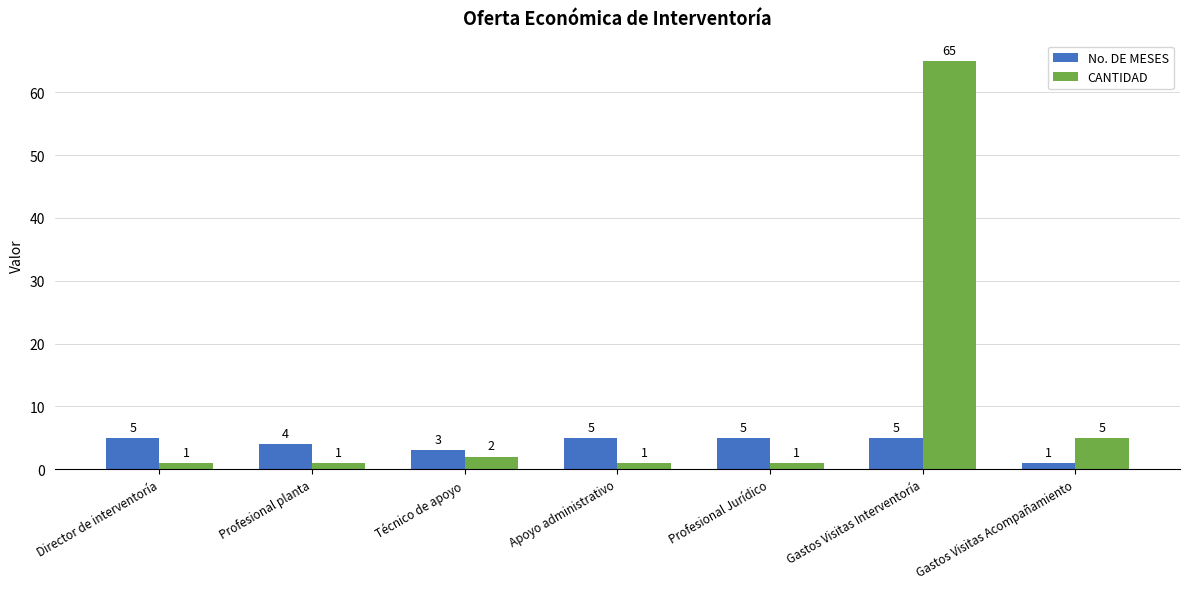

Reading left to right, transcribe all the data shown in this chart.

No. DE MESES: Director de interventoría=5	Profesional planta=4	Técnico de apoyo=3	Apoyo administrativo=5	Profesional Jurídico=5	Gastos Visitas Interventoría=5	Gastos Visitas Acompañamiento=1
CANTIDAD: Director de interventoría=1	Profesional planta=1	Técnico de apoyo=2	Apoyo administrativo=1	Profesional Jurídico=1	Gastos Visitas Interventoría=65	Gastos Visitas Acompañamiento=5